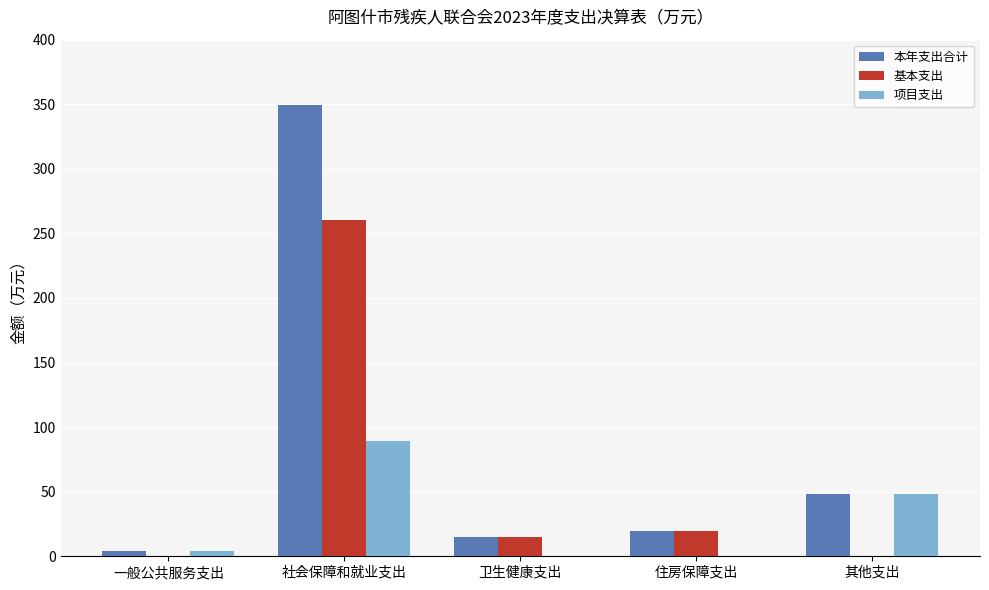

At which category is the sum across all series the highest?

社会保障和就业支出